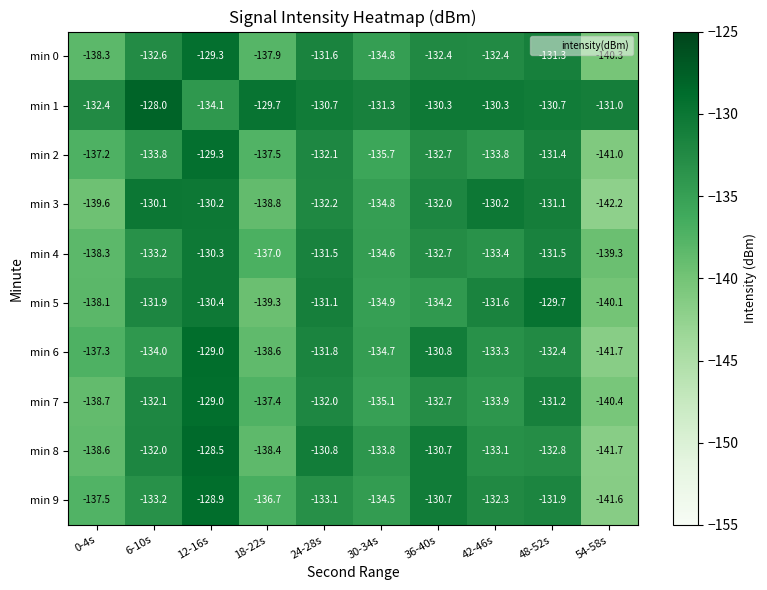

What is the greatest value displayed?

-128.0